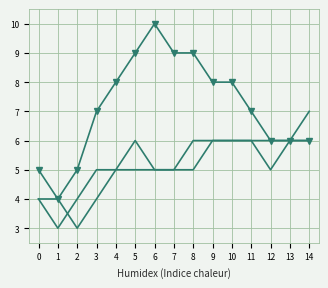

What is the minimum value shown in the chart?

3